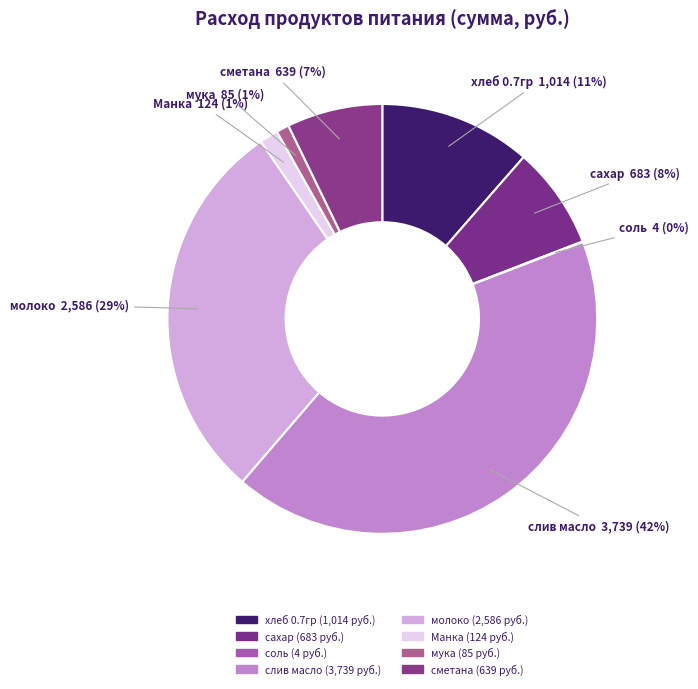

To the nearest percent, what is the combined percentage of молоко and слив масло?

71%